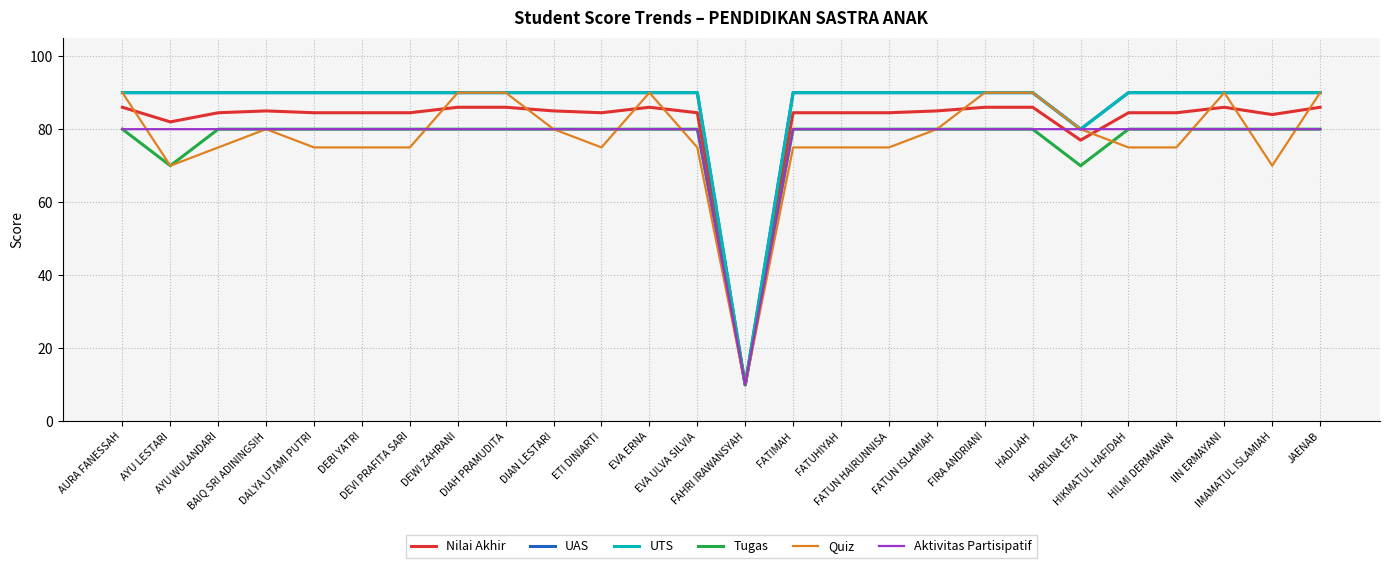

Which series changed the most between HILMI DERMAWAN and JAENAB?

Quiz